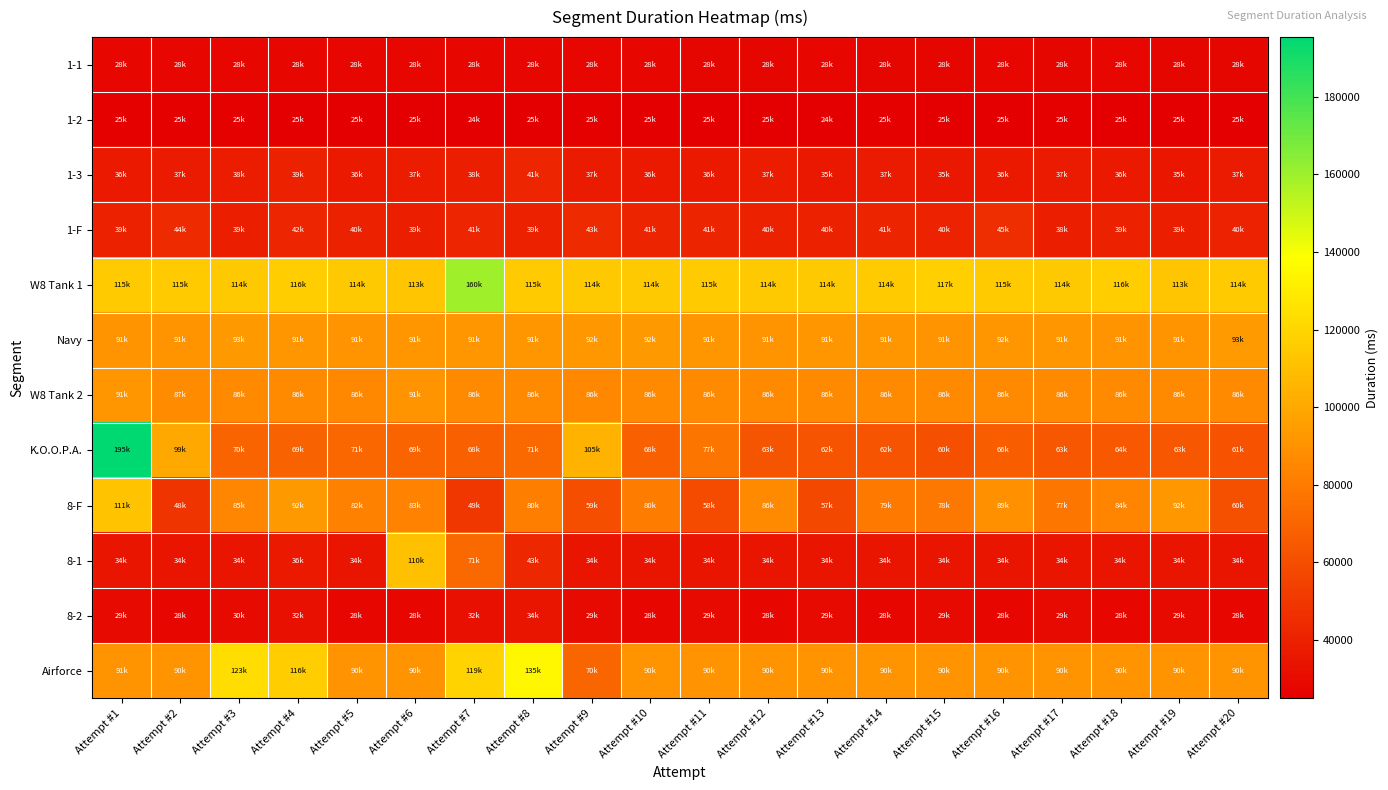

Which has a higher value, Attempt #9 or Attempt #4?

Attempt #4